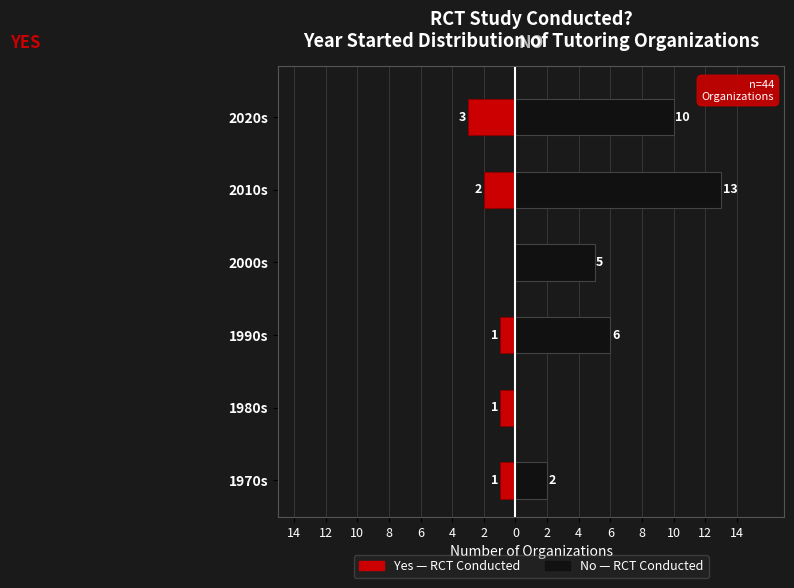

How many values in the No (RCT) series are below 6?

3